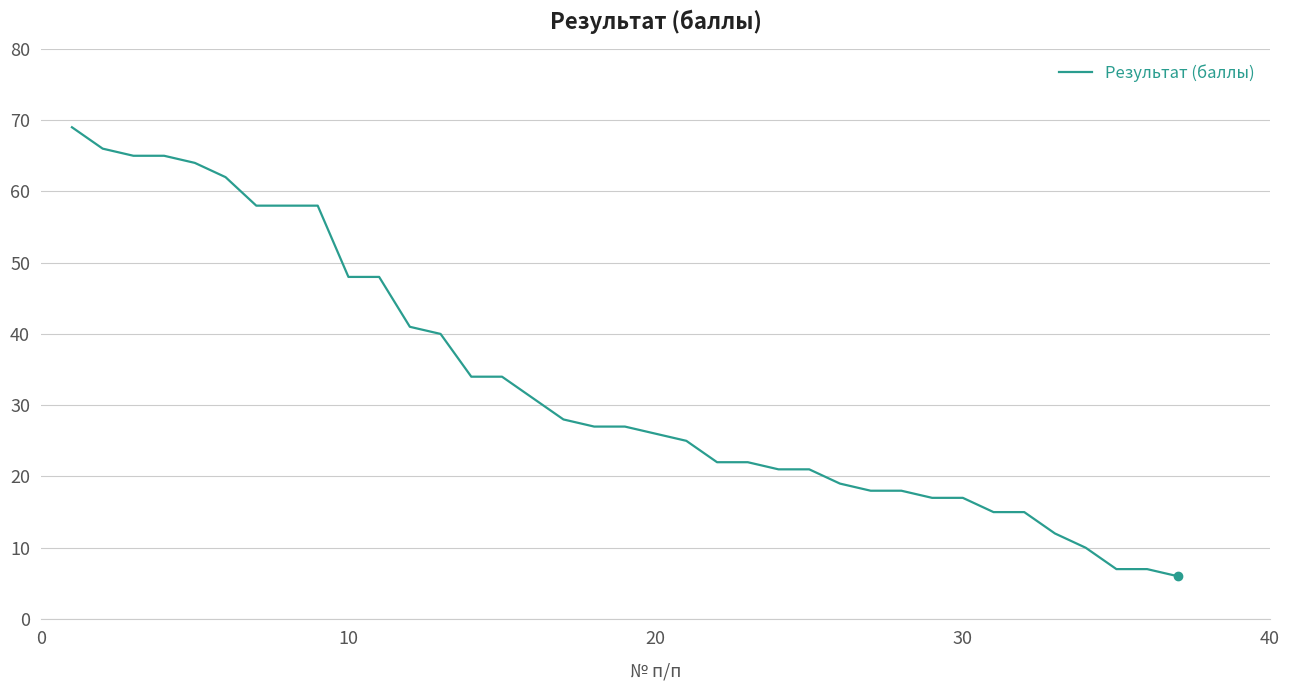

What is the difference between the maximum and minimum values?

63